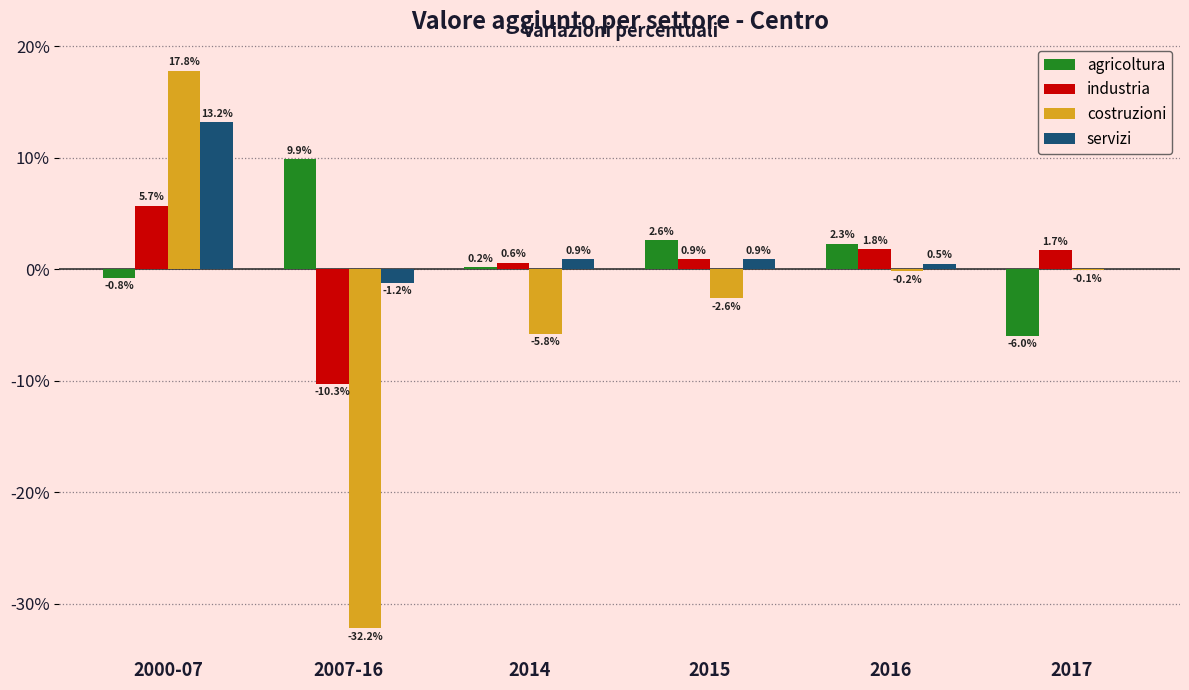

Reading left to right, transcribe all the data shown in this chart.

agricoltura: 2000-07=-0.8	2007-16=9.9	2014=0.2	2015=2.6	2016=2.3	2017=-6.0
industria: 2000-07=5.7	2007-16=-10.3	2014=0.6	2015=0.9	2016=1.8	2017=1.7
costruzioni: 2000-07=17.8	2007-16=-32.2	2014=-5.8	2015=-2.6	2016=-0.2	2017=-0.1
servizi: 2000-07=13.2	2007-16=-1.2	2014=0.9	2015=0.9	2016=0.5	2017=0.0